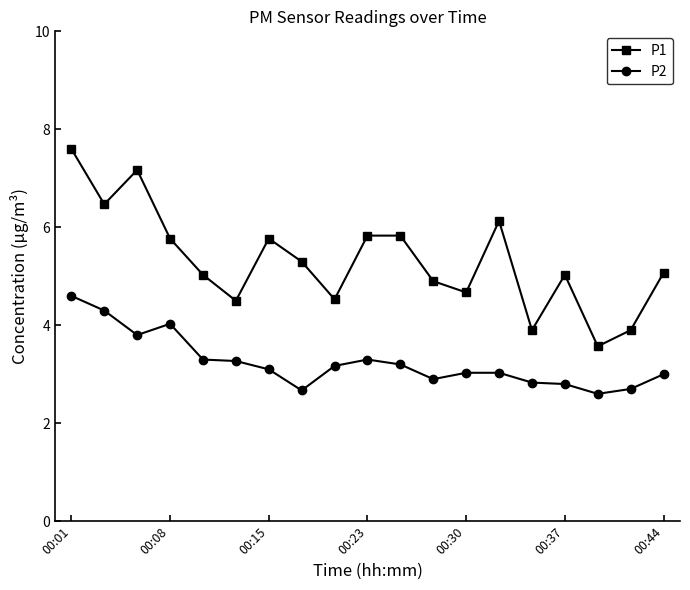

Rank the series by their average value, from highest to lowest.

P1, P2